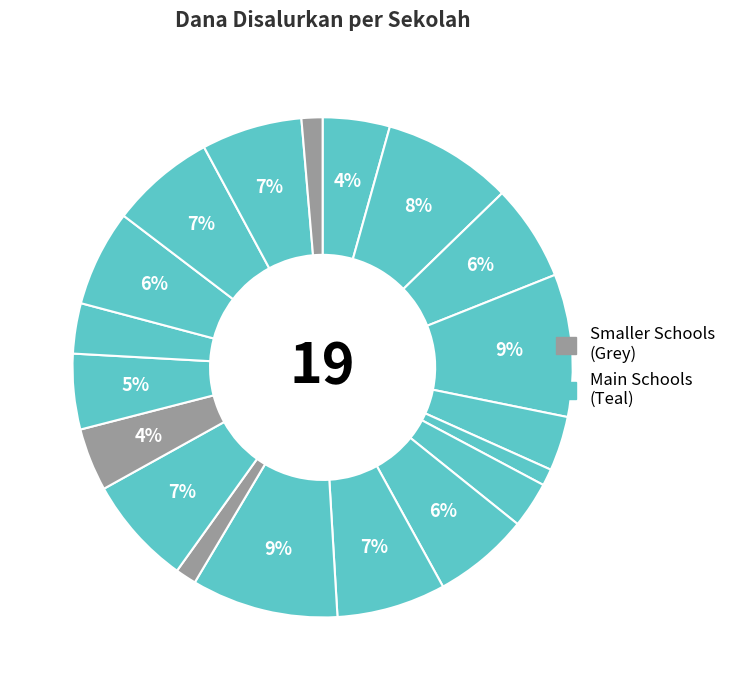

Is there any slice that represents more than half of the pie?

No